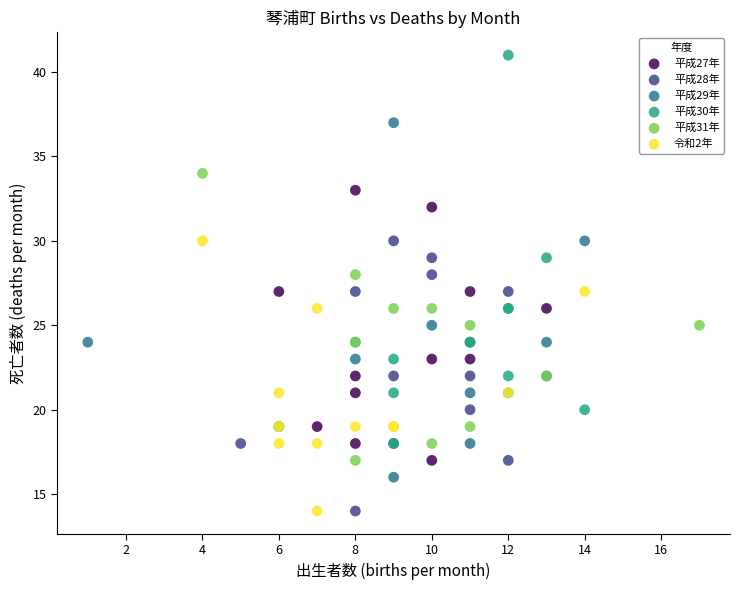

Which series has the largest Y range (max minus min)?

平成30年